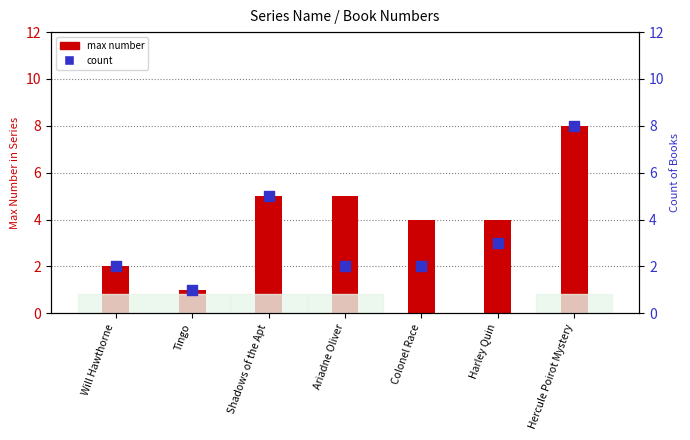

Approximately how many times larger is the value at Ariadne Oliver compared to Hercule Poirot Mystery?

0.2